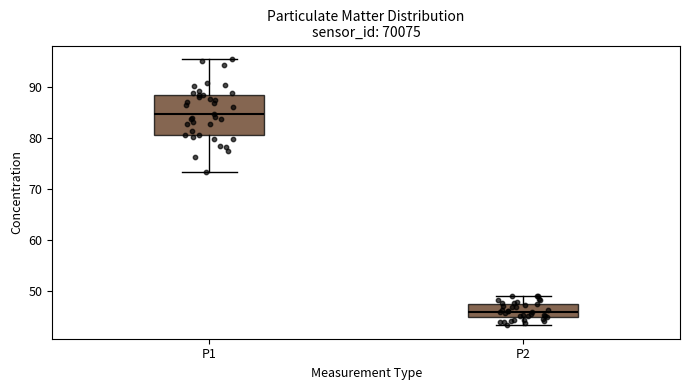

Reading left to right, transcribe this box plot: for each box, give where its median line is, the range the box spans, and where its two whiskers end, as read against the y-axis. The values are not printed on the chart, so give them approximately, as read against the axis.

P1: median 85, box 81 to 88, whiskers 73 to 95
P2: median 46, box 45 to 48, whiskers 43 to 49